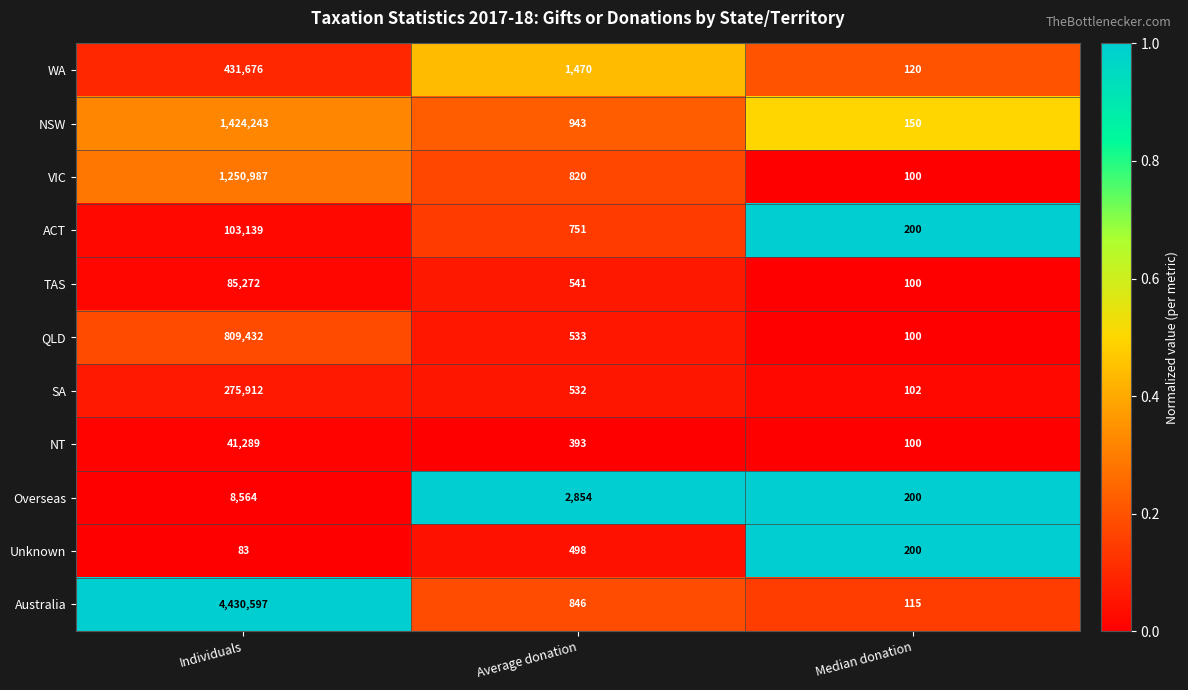

What is the difference between the TAS values at Median donation and Average donation?

441